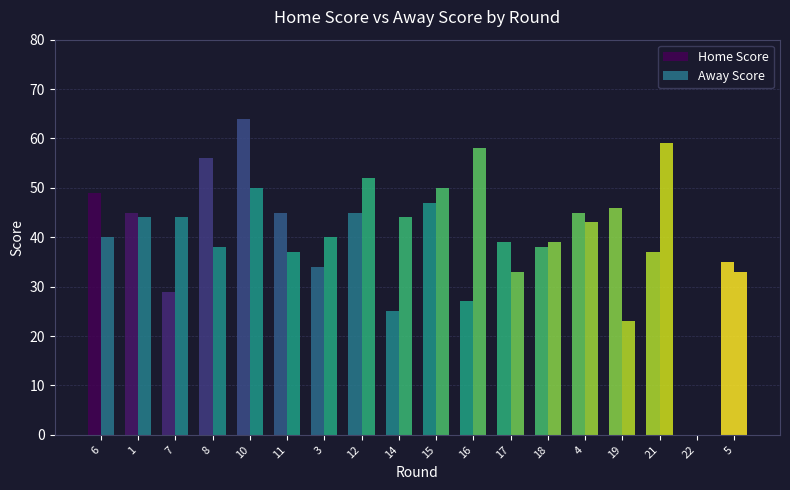

List the series in order of their peak value, highest first.

Home Score, Away Score